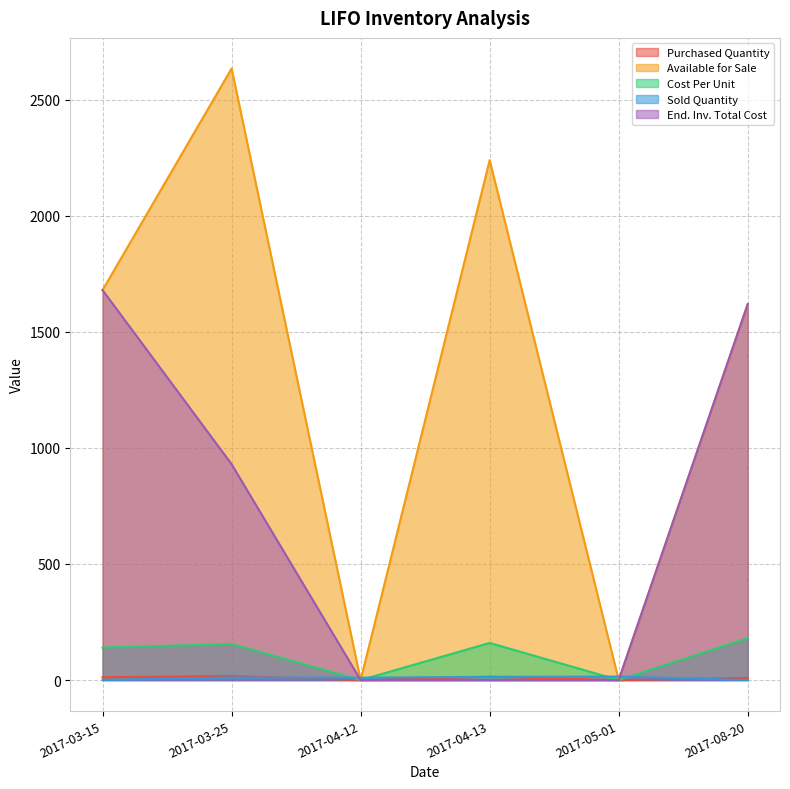

In Available for Sale, how many points are lower than both neighbors (excluding endpoints)?

2